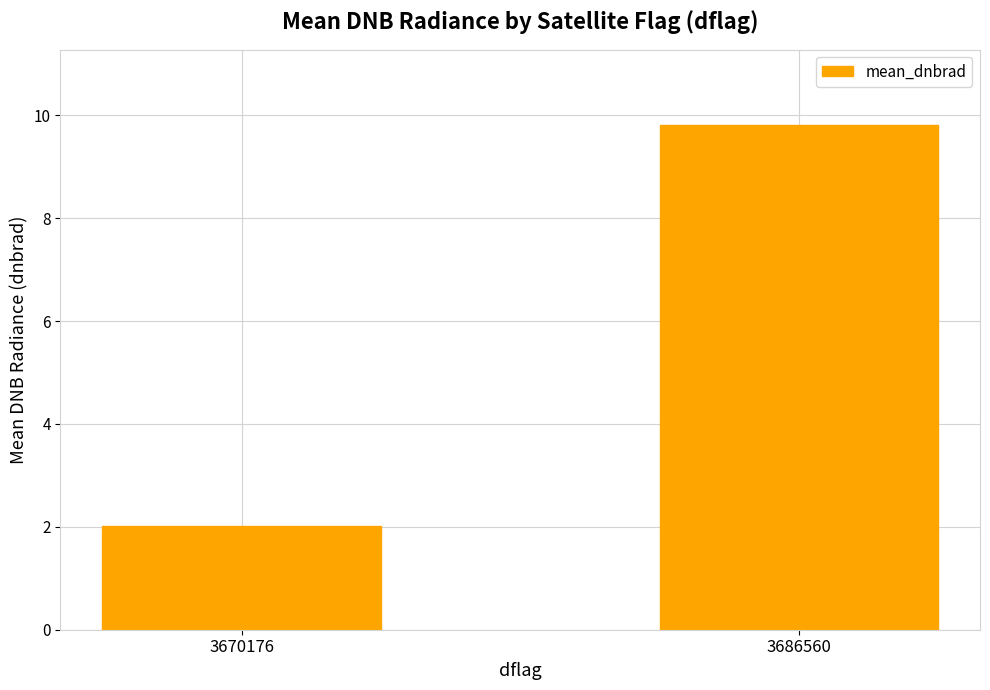

What is the approximate value at 3670176?

2.0